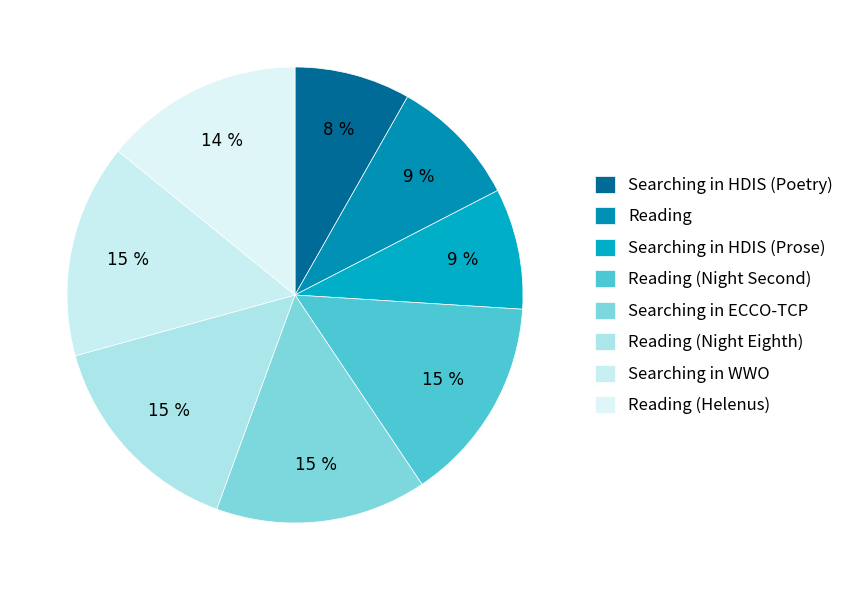

How many segments does this pie chart have?

8